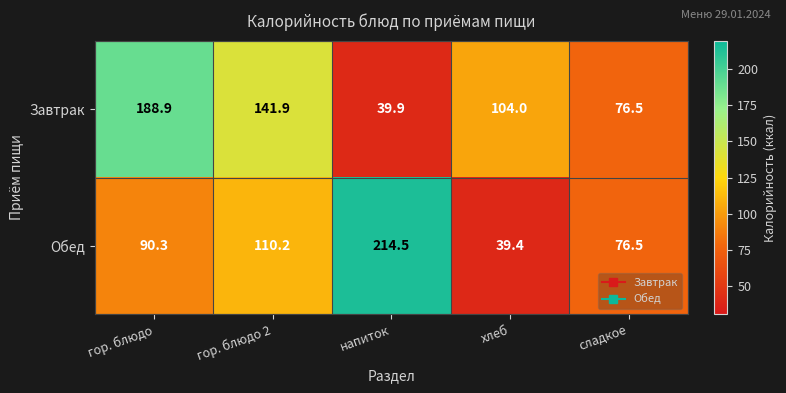

The Завтрак series shows 141.9 at гор. блюдо 2. True or false?

True